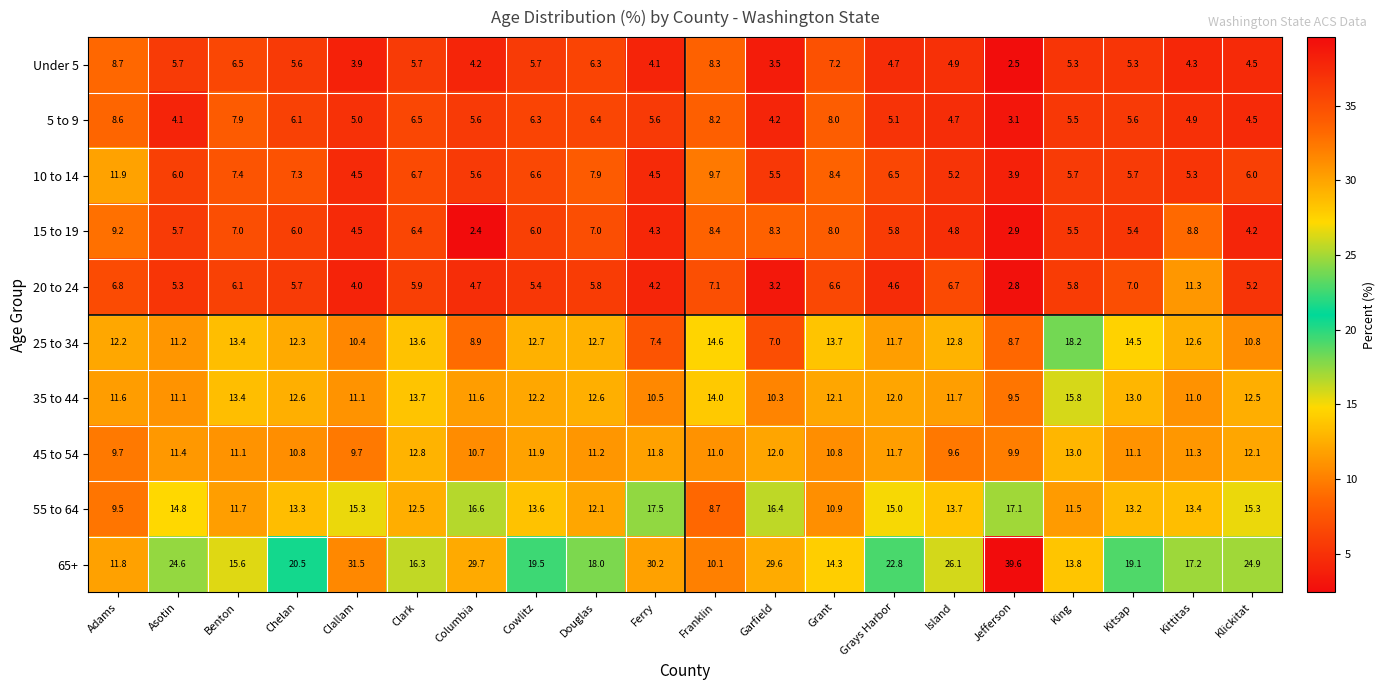

What is the sum of the 65+ values at Chelan and Asotin?

45.1